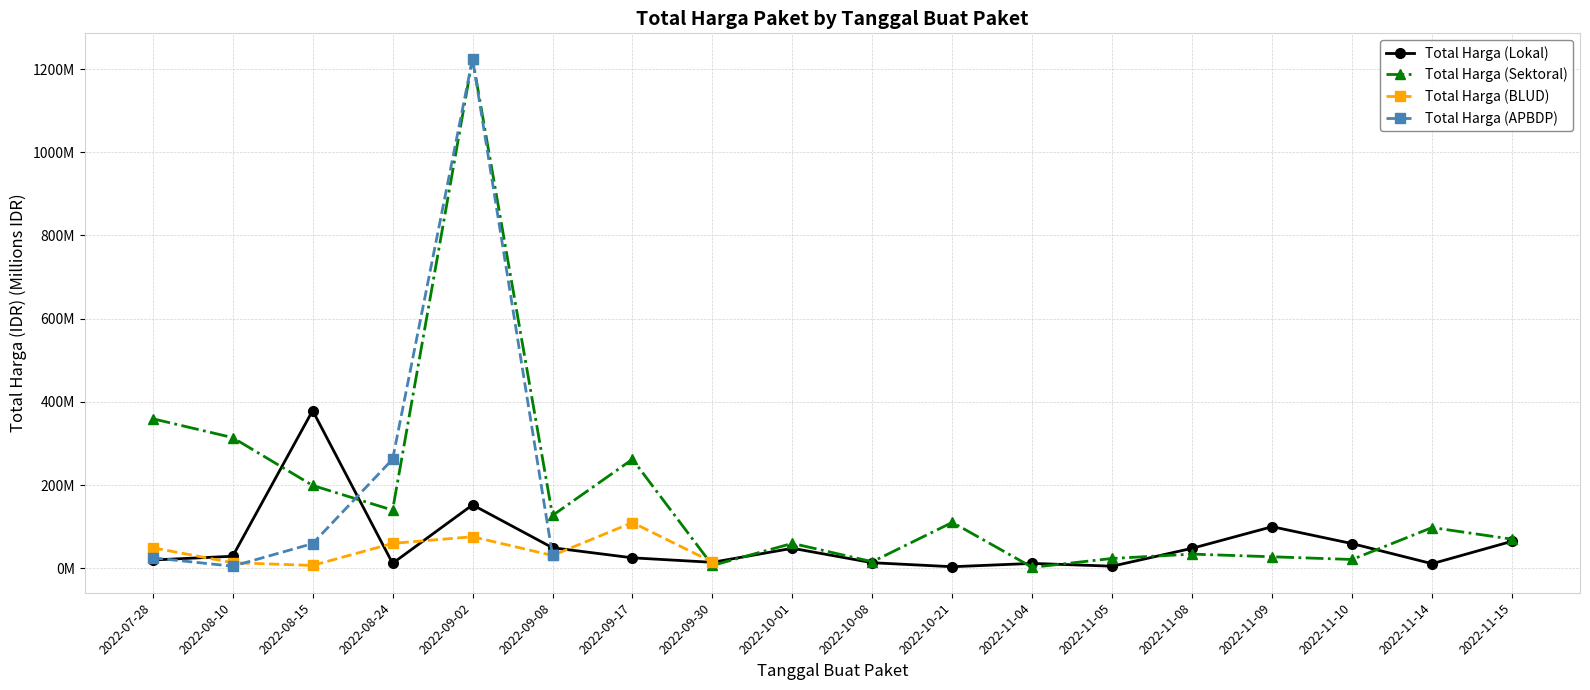

Does the chart display data point markers on the line(s)?

Yes